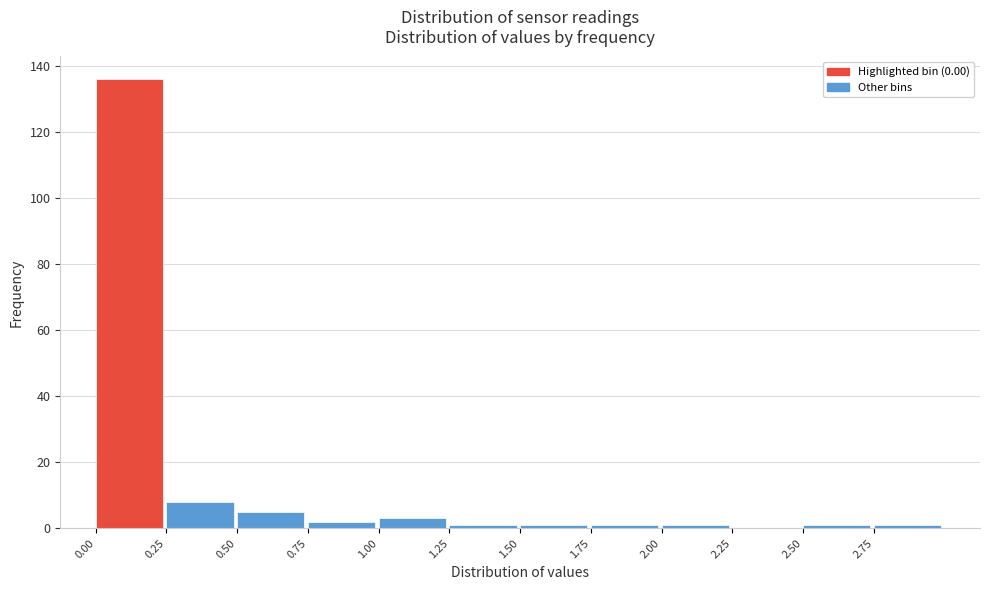

Reading left to right, transcribe this chart: for each bar, give the range it covers on the x-axis and its height. The values are not printed on the chart, so give them approximately, as read against the axis.

0.00 to 0.25: 136
0.25 to 0.50: 8
0.50 to 0.75: 6
0.75 to 1.00: 2
1.00 to 1.25: 4
1.25 to 1.50: under 2
1.50 to 1.75: under 2
1.75 to 2.00: under 2
2.00 to 2.25: under 2
2.25 to 2.50: 0
2.50 to 2.75: under 2
2.75 to 3.00: under 2